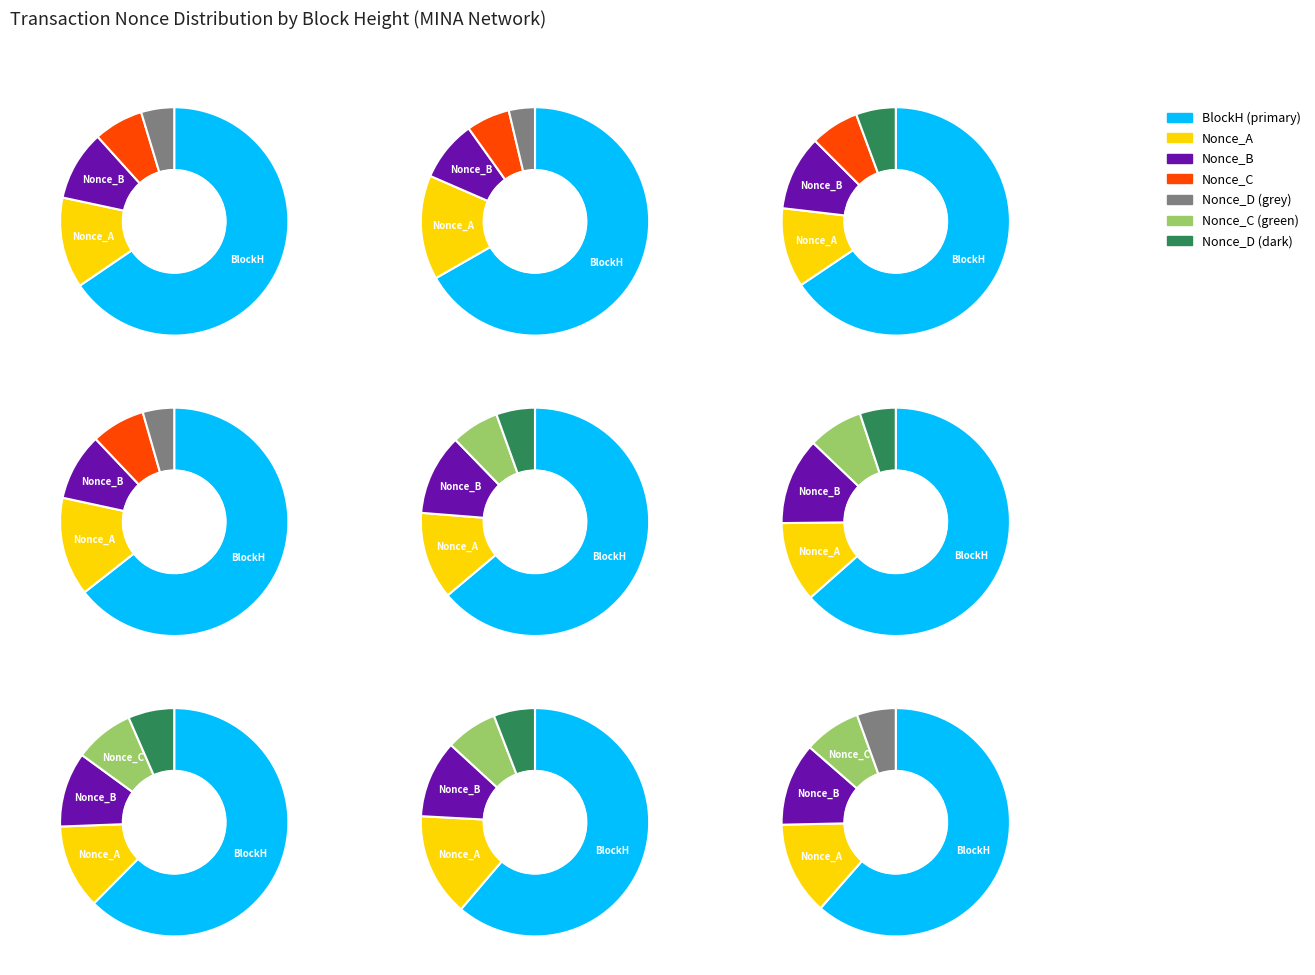

Is 343594 the majority of the pie?

No